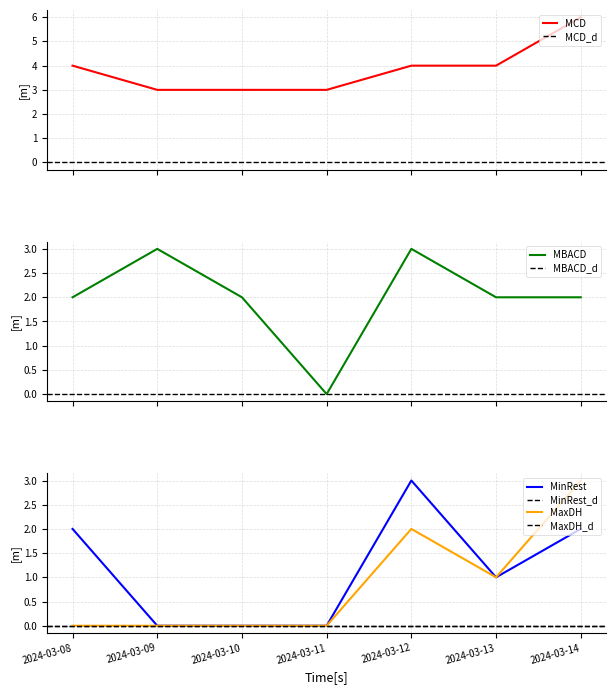

What is the spread (max minus min) of values at 2024-03-13?

3